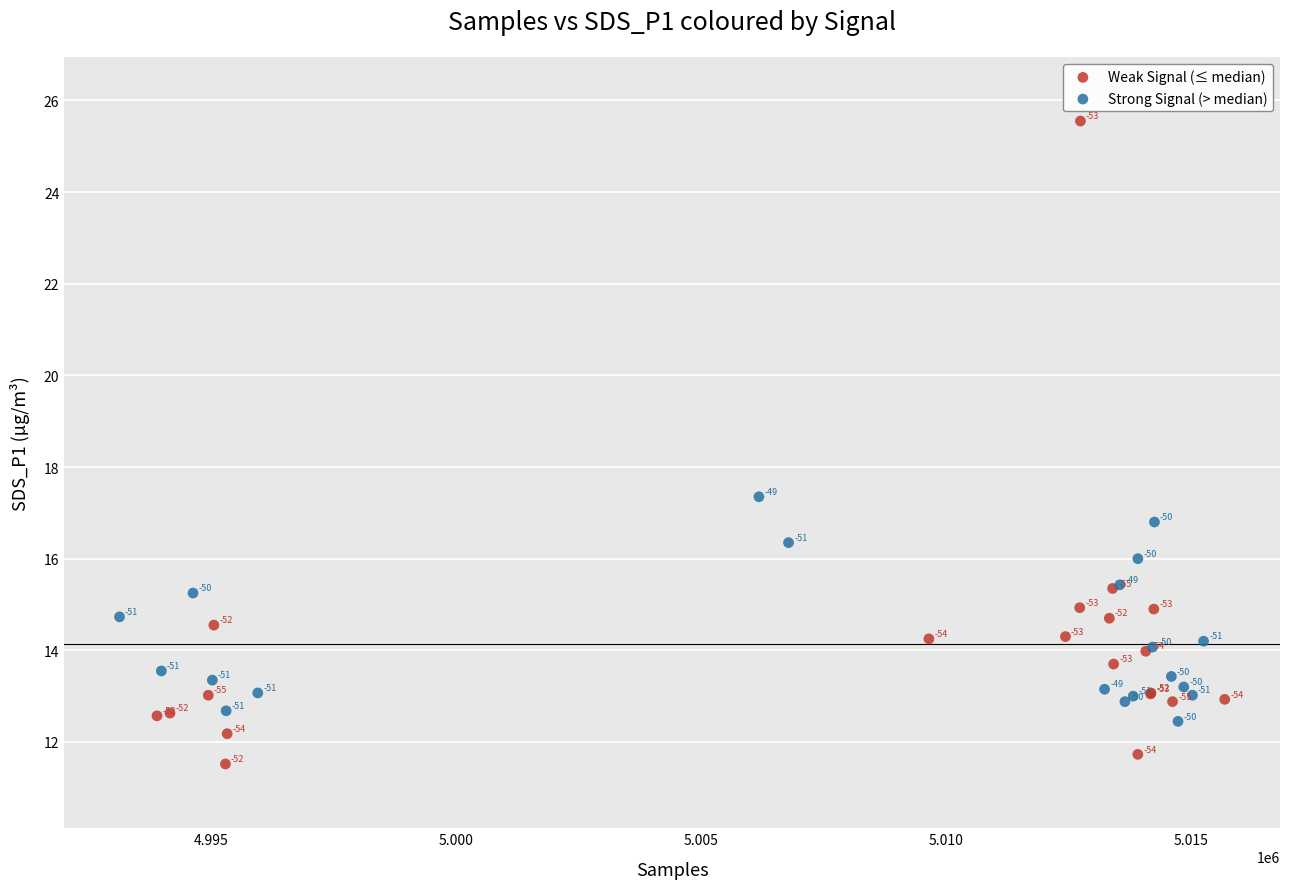

Which series reaches the minimum Y coordinate?

Weak Signal (≤ median)